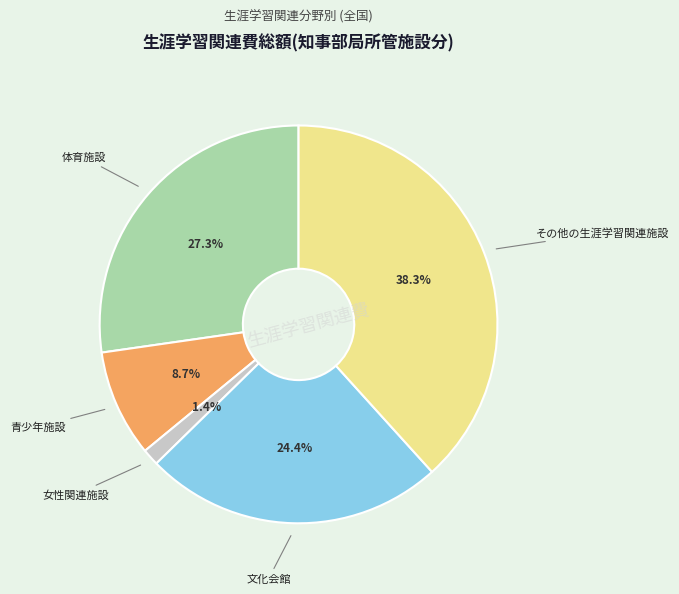

Is there any slice that represents more than half of the pie?

No